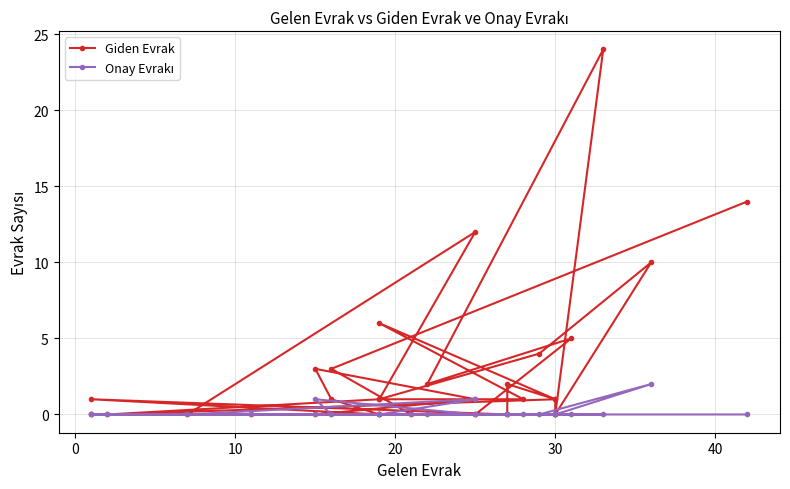

Which series has the largest total across all categories?

Giden Evrak